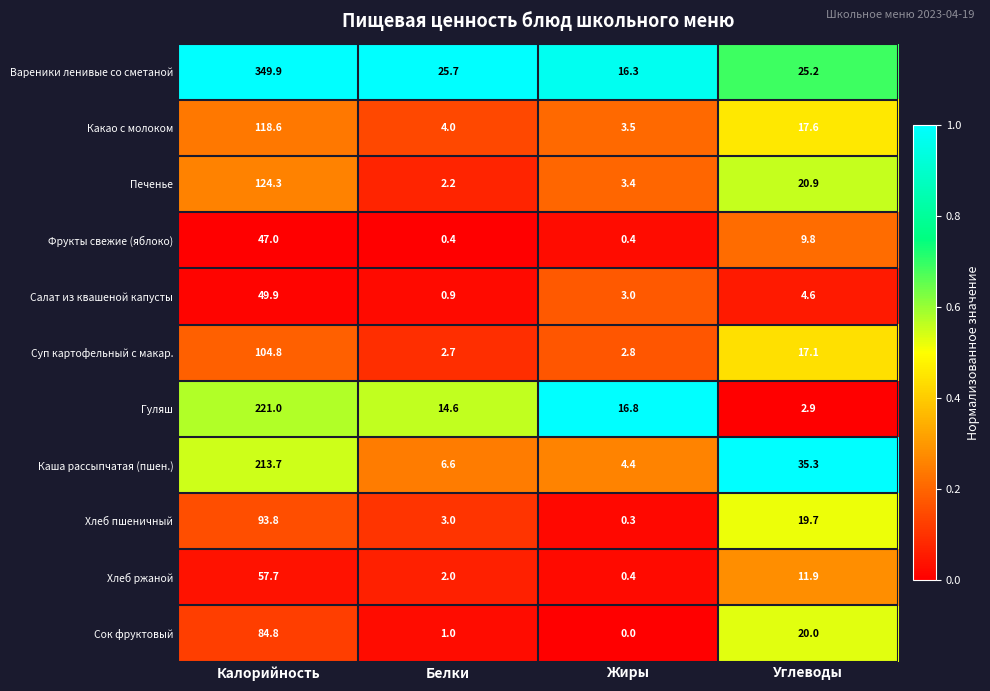

What is the difference between the highest and lowest values at Углеводы?

32.4